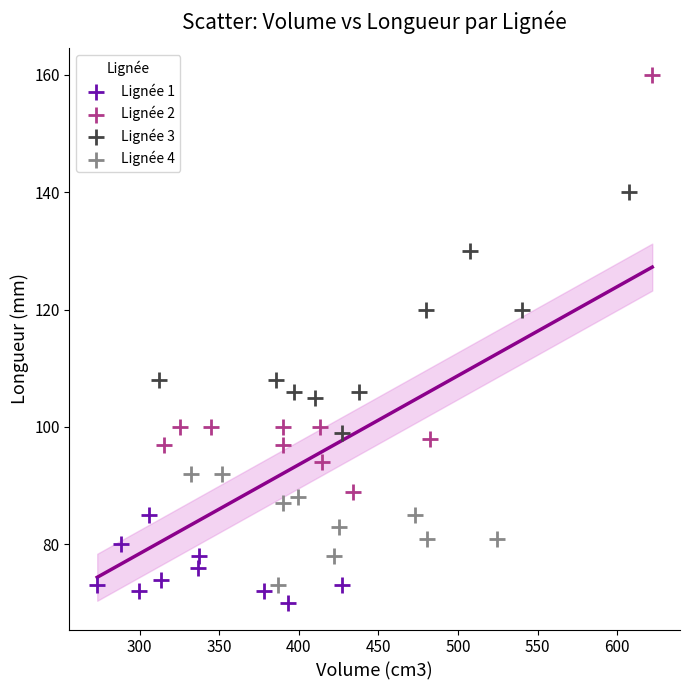

What are all the series names shown in the legend?

Lignée 1, Lignée 2, Lignée 3, Lignée 4